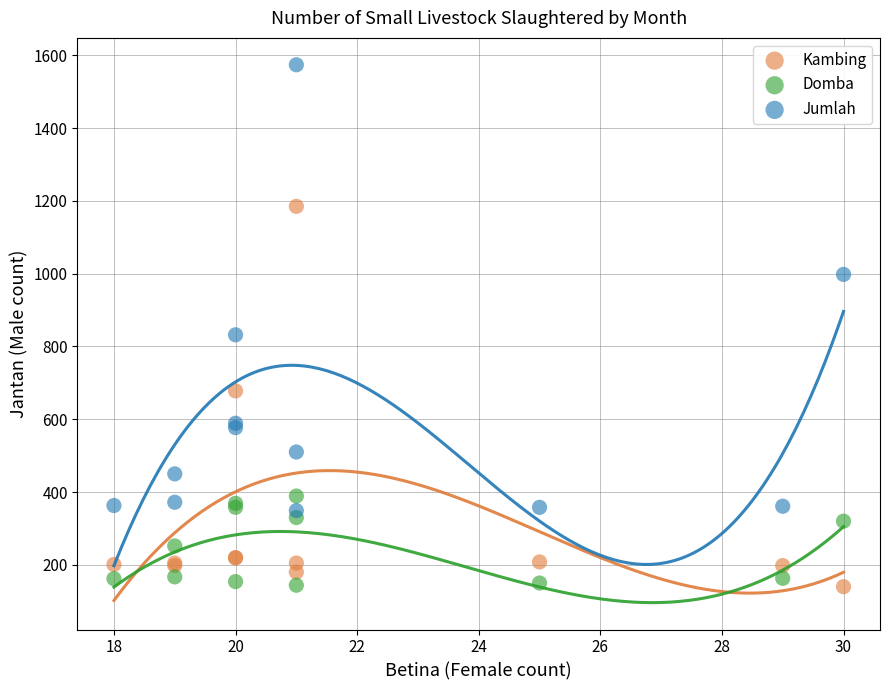

What are all the series names shown in the legend?

Kambing, Domba, Jumlah